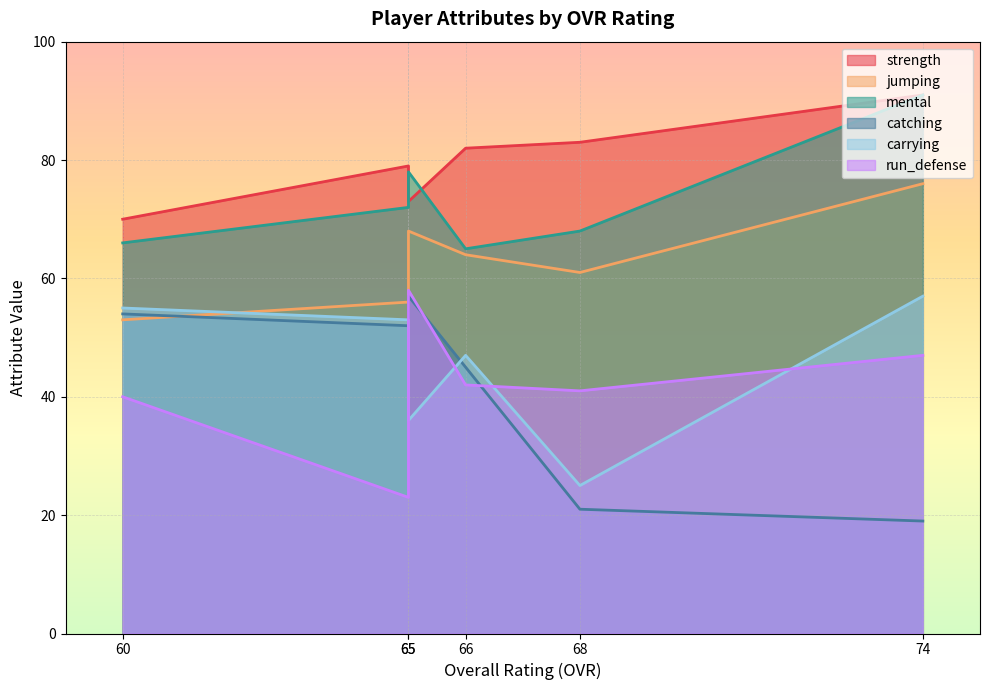

True or false: catching has a value of 45 at 66.

True